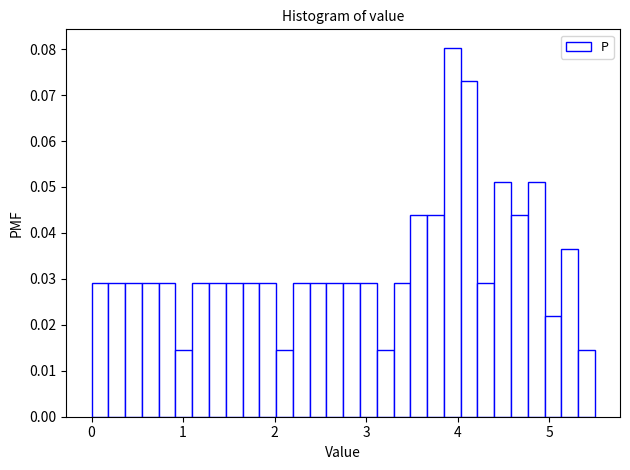

Read against the x-axis, roughly where is the centre of the tallest bar?

3.9